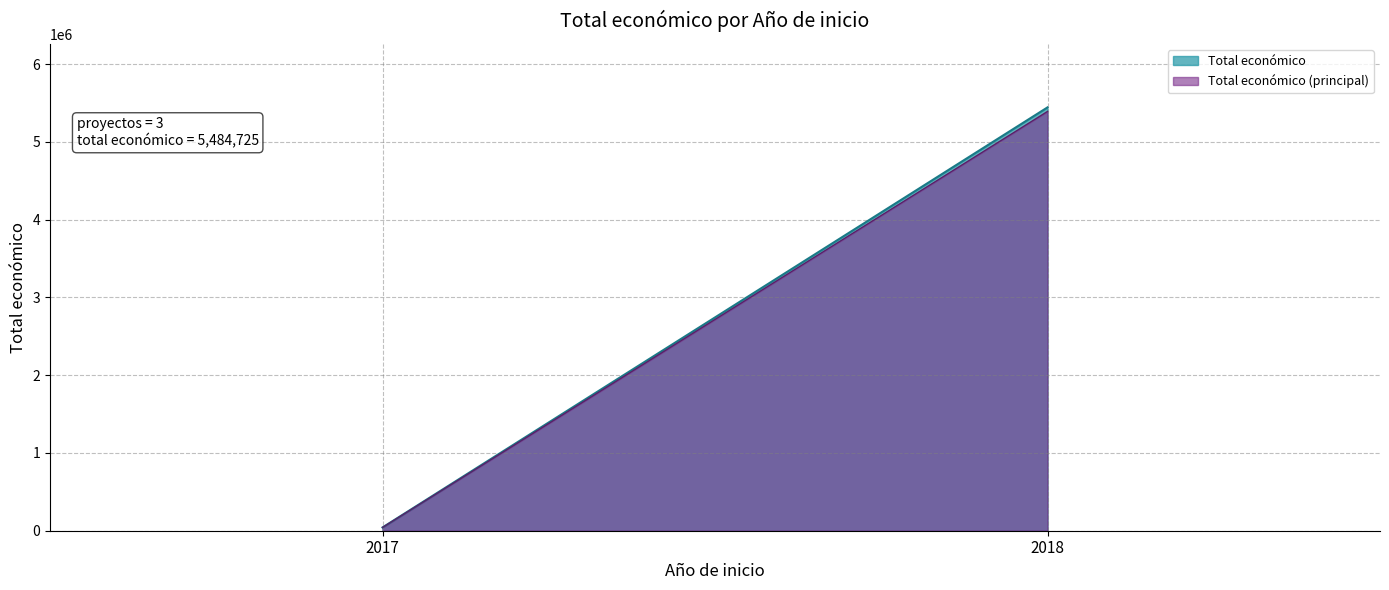

What is the greatest value displayed?

5442653